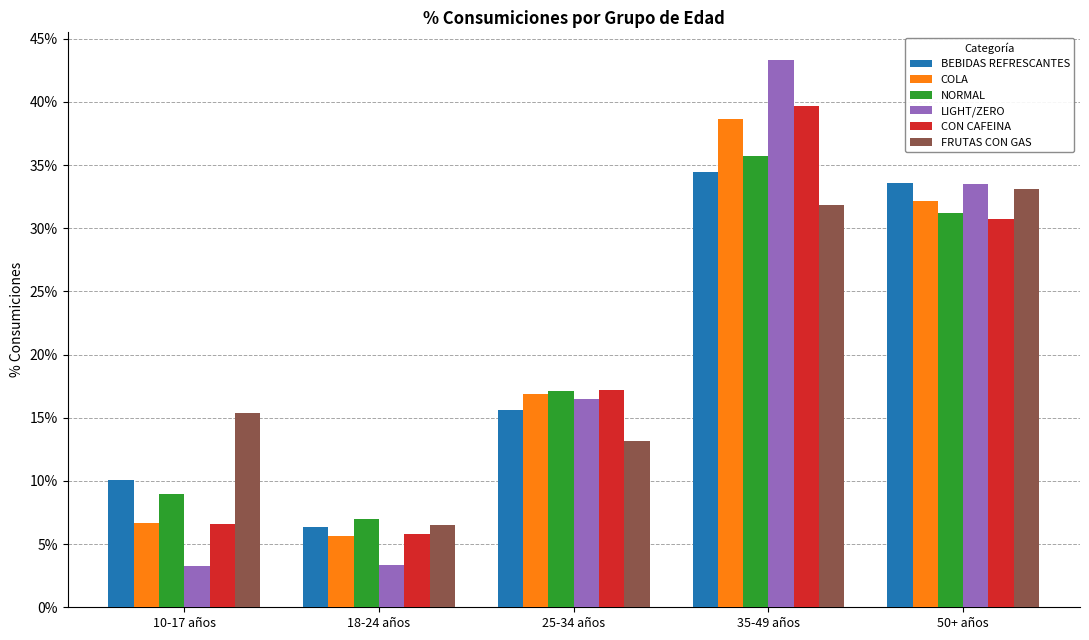

At how many categories does at least one series exceed 36?

1